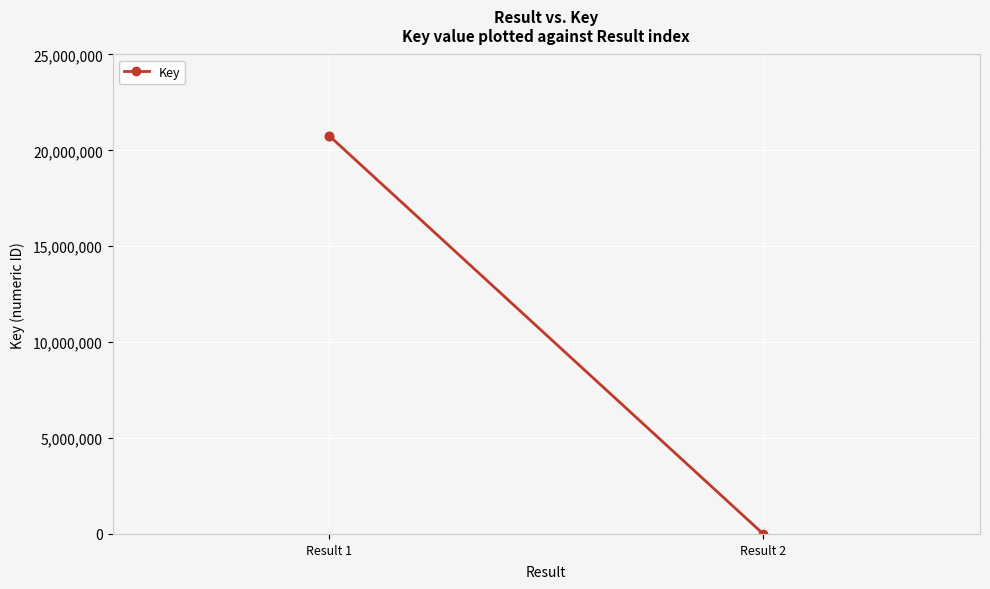

True or false: the data shows 4858 at Result 2.

True